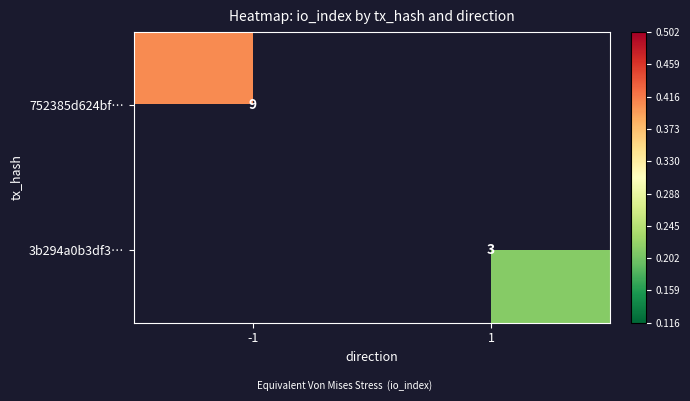

The 3b294a0b3df3… series shows 3 at 1. True or false?

True